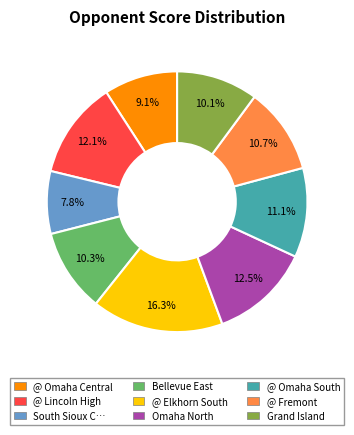

Combined, what portion of the pie is @ Lincoln High and Grand Island?

22.2%